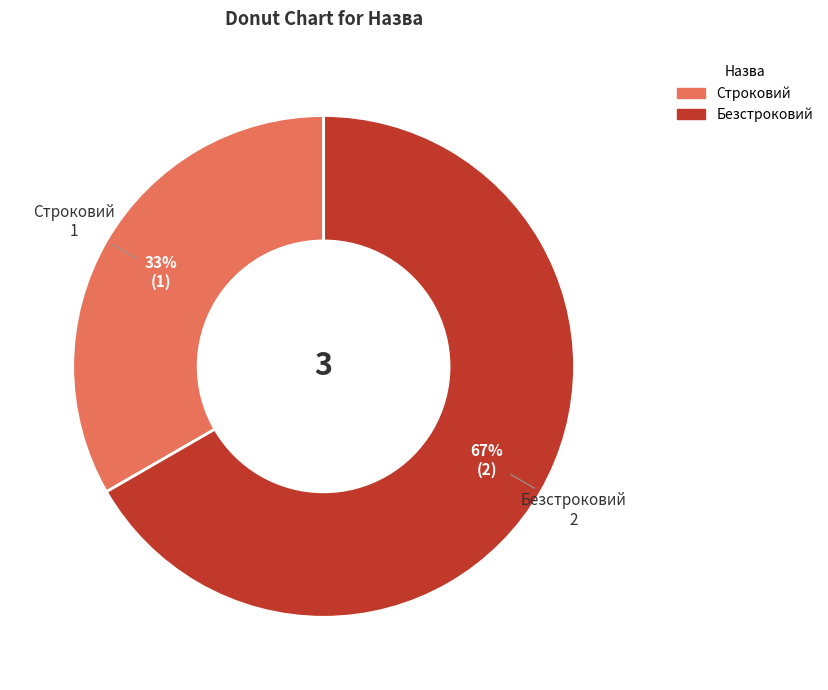

Is there any slice that represents more than half of the pie?

Yes